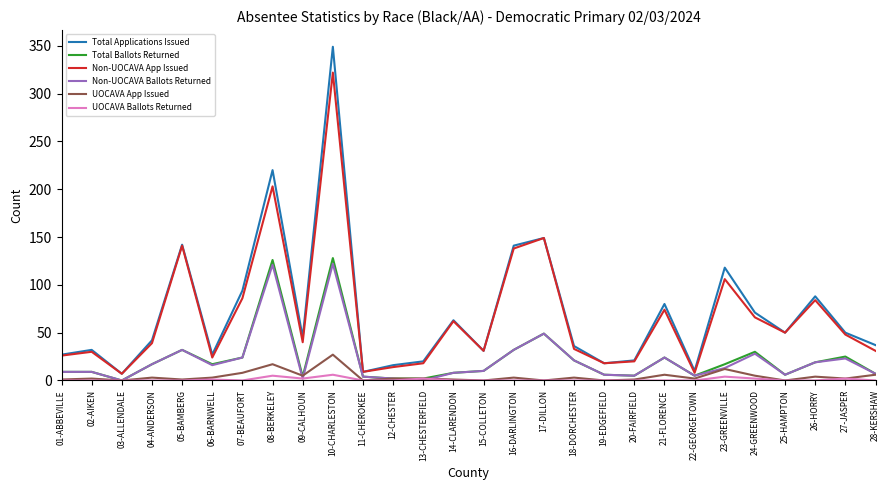

How many series are shown in this chart?

6